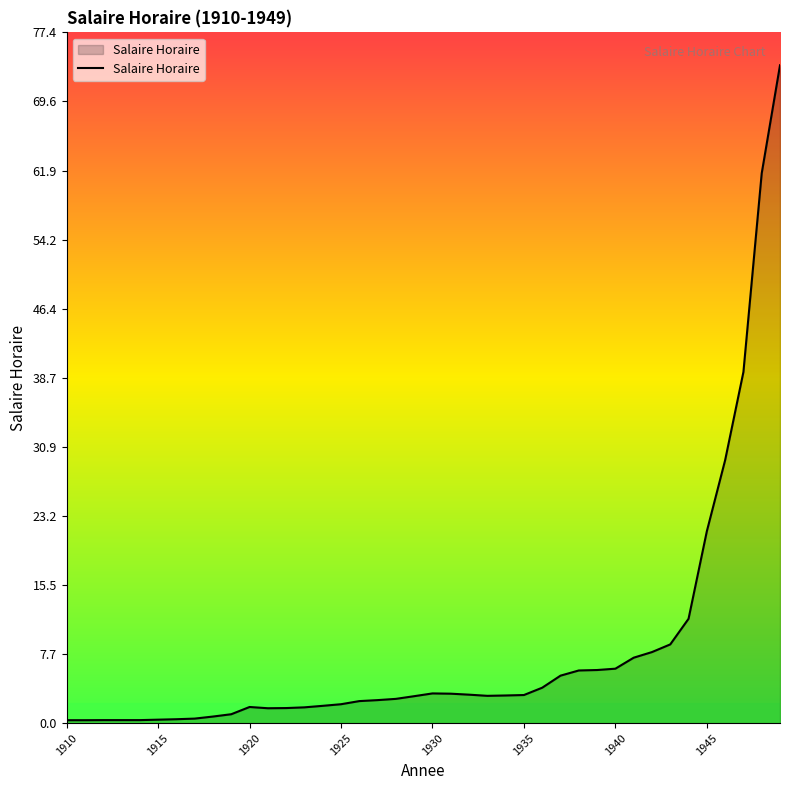

Reading left to right, what are all the values shown in this chart?

0.3	0.3	0.3	0.3	0.3	0.4	0.4	0.5	0.7	1.0	1.8	1.7	1.7	1.8	1.9	2.1	2.5	2.6	2.7	3.0	3.3	3.3	3.2	3.1	3.1	3.1	4.0	5.3	5.9	6.0	6.1	7.3	8.0	8.8	11.7	21.5	29.4	39.3	61.6	73.7